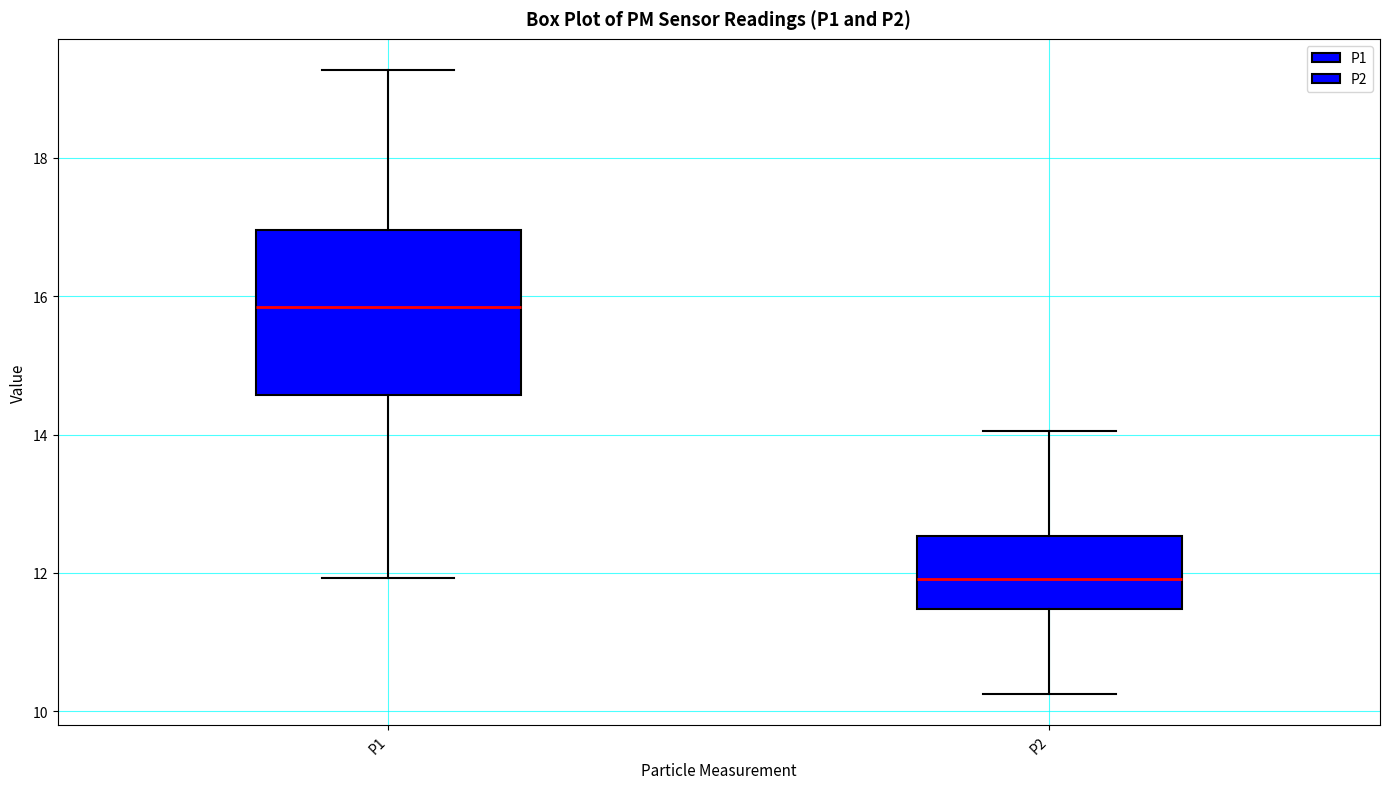

Which box's median line is the highest?

P1